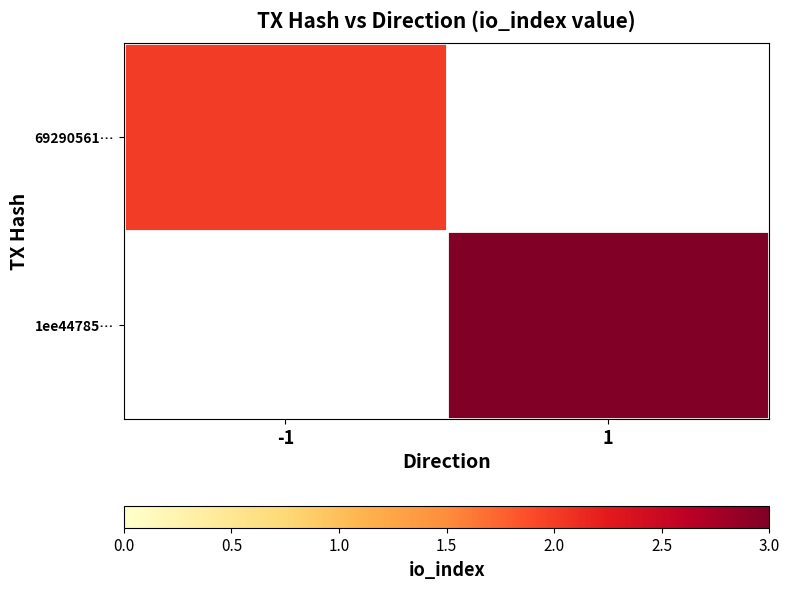

At which label does 69290561… reach its peak?

-1